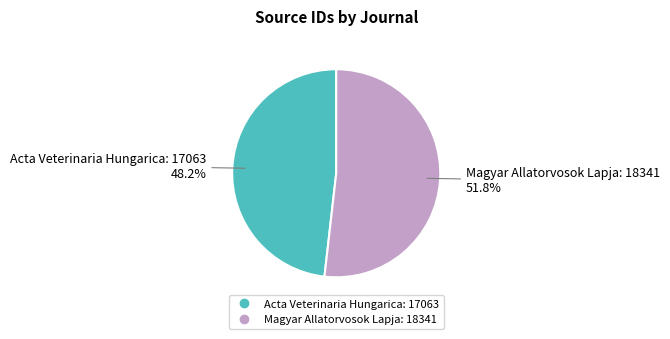

What percentage is NOT represented by Acta Veterinaria Hungarica?

51.8%